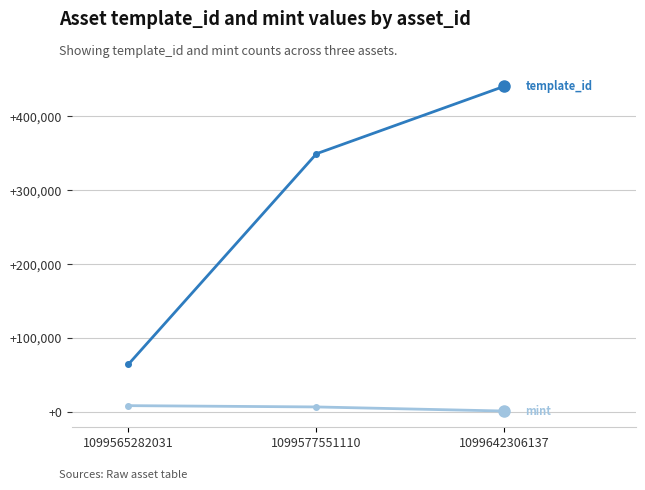

At which category is the sum across all series the highest?

1099642306137